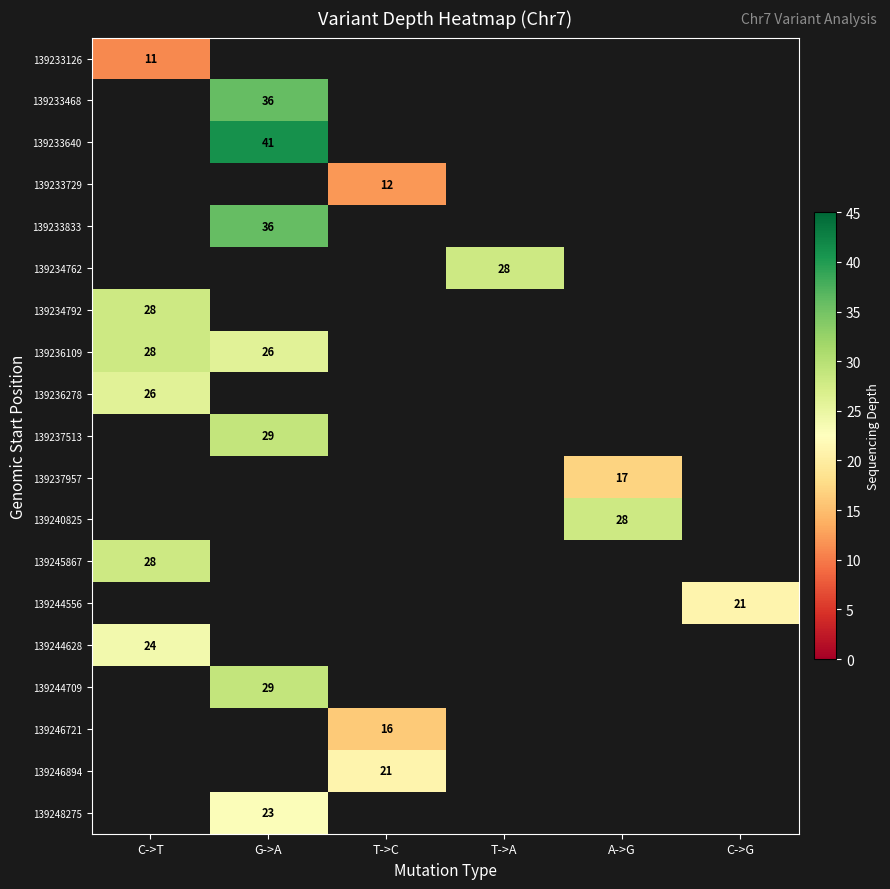

What is the smallest value displayed?

11.0